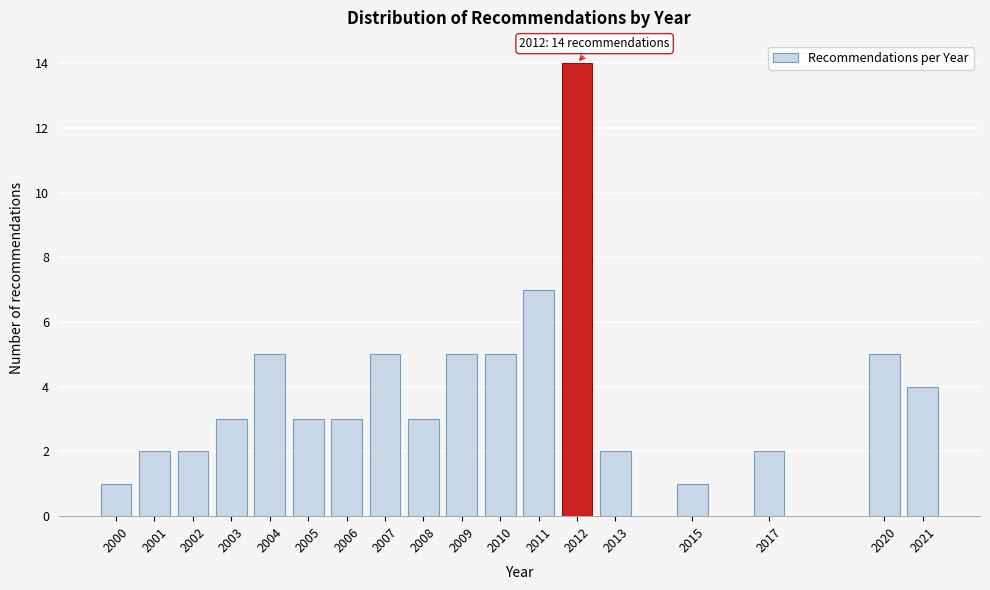

Reading right to left, transcribe all the data shown in this chart.

4	5	2	1	2	14	7	5	5	3	5	3	3	5	3	2	2	1